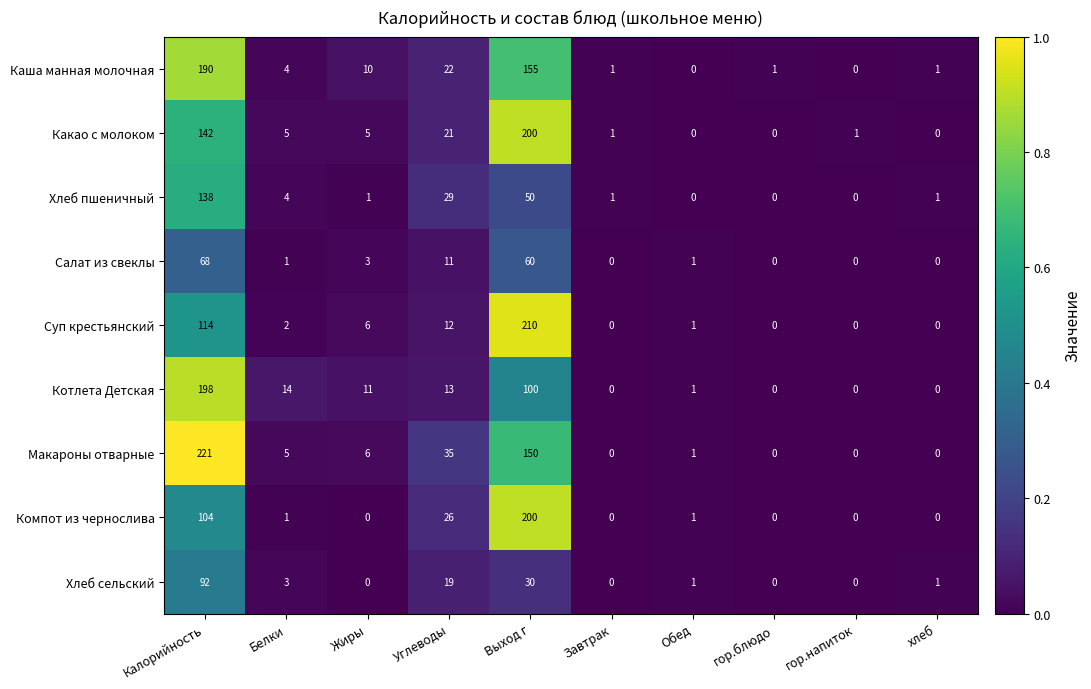

The Каша манная молочная series shows -66 at Обед. True or false?

False